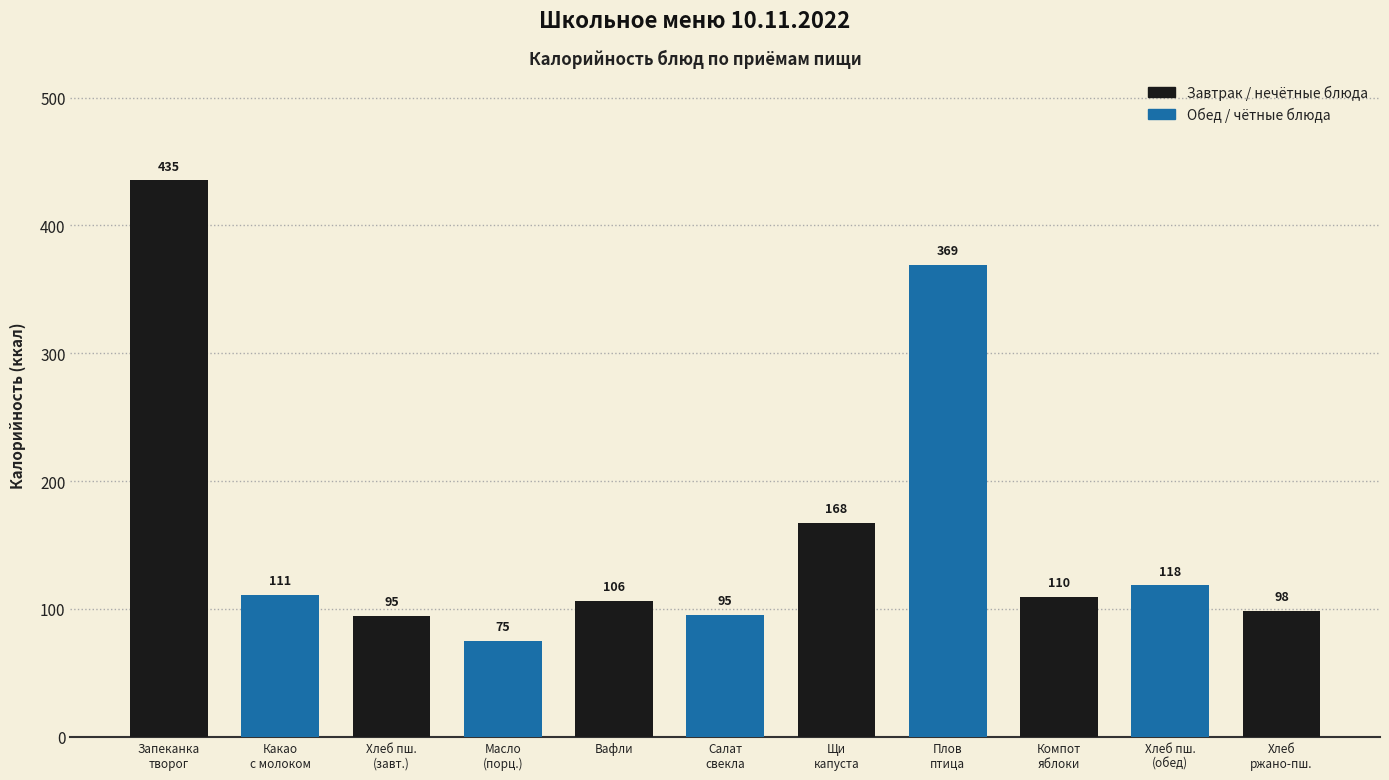

What is the ratio of the value at Какао
с молоком to the value at Хлеб пш.
(завт.)?

1.2